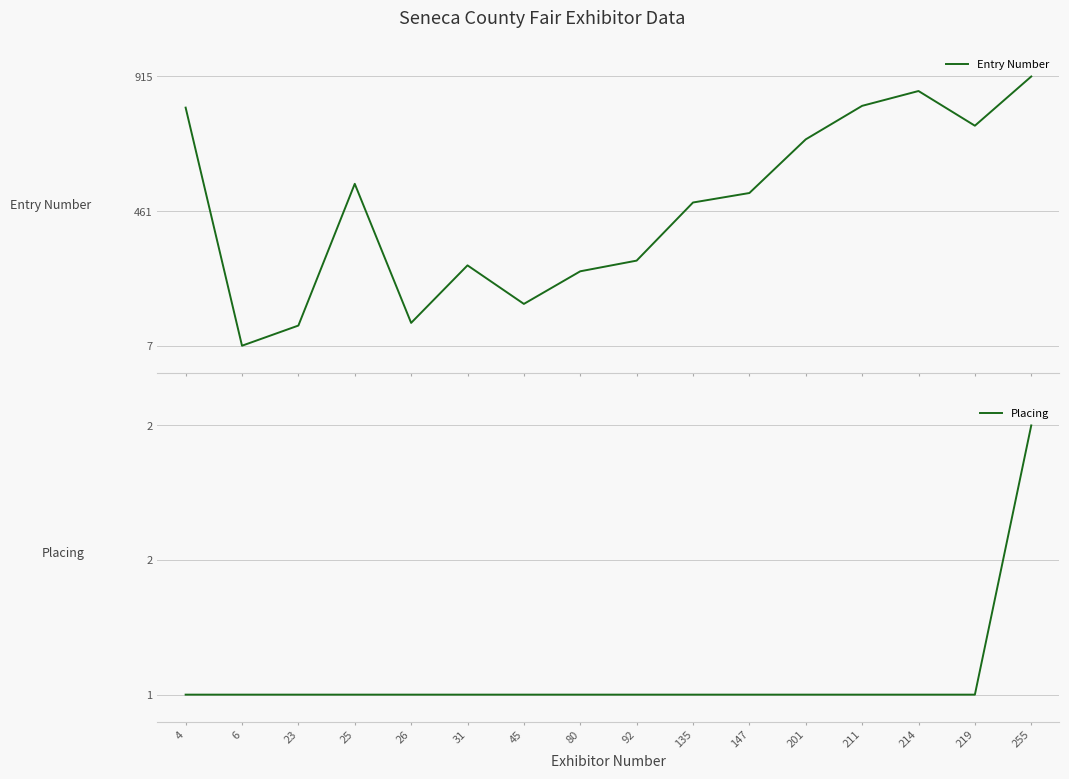

Is it true that Placing equals 1 at 6?

True